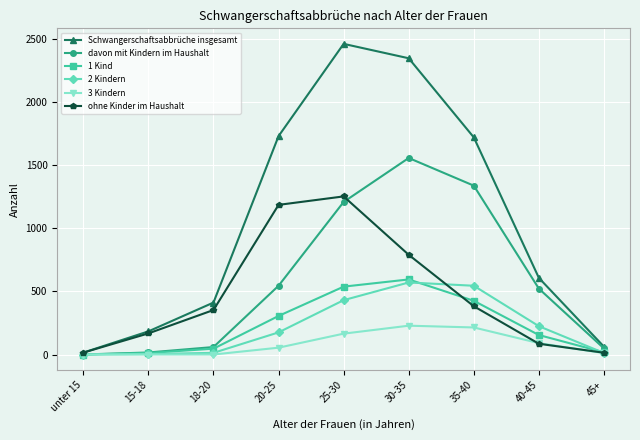

The 3 Kindern series shows 54 at 20-25. True or false?

True